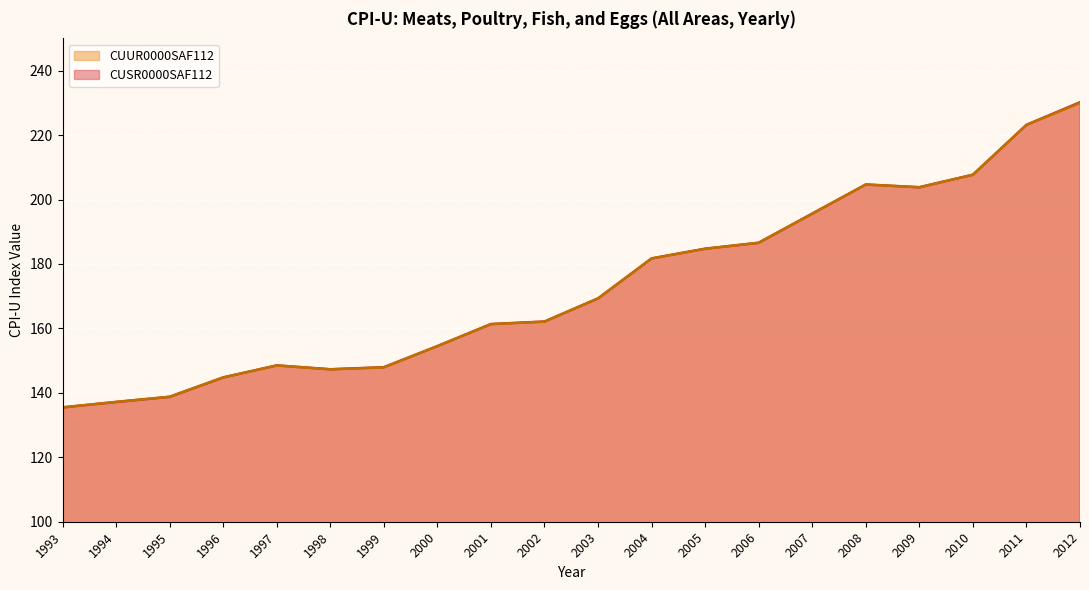

Between 2000 and 2012, which series saw the biggest shift?

CUSR0000SAF112